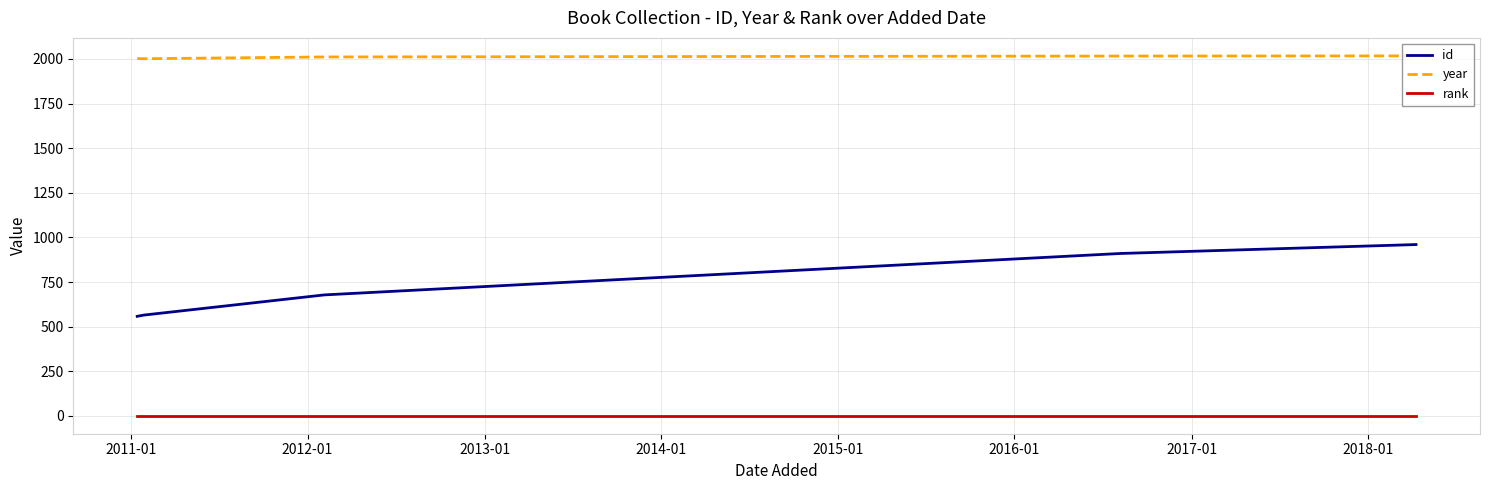

Does the chart display data point markers on the line(s)?

No